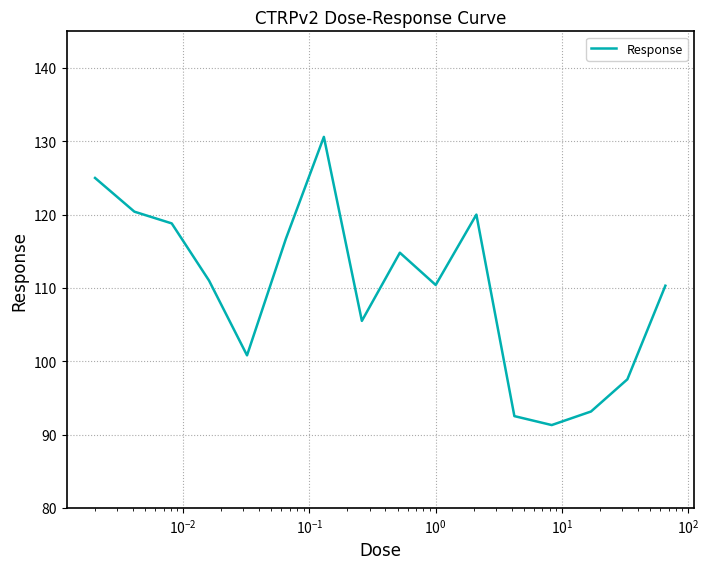

What is the smallest value displayed?

91.3